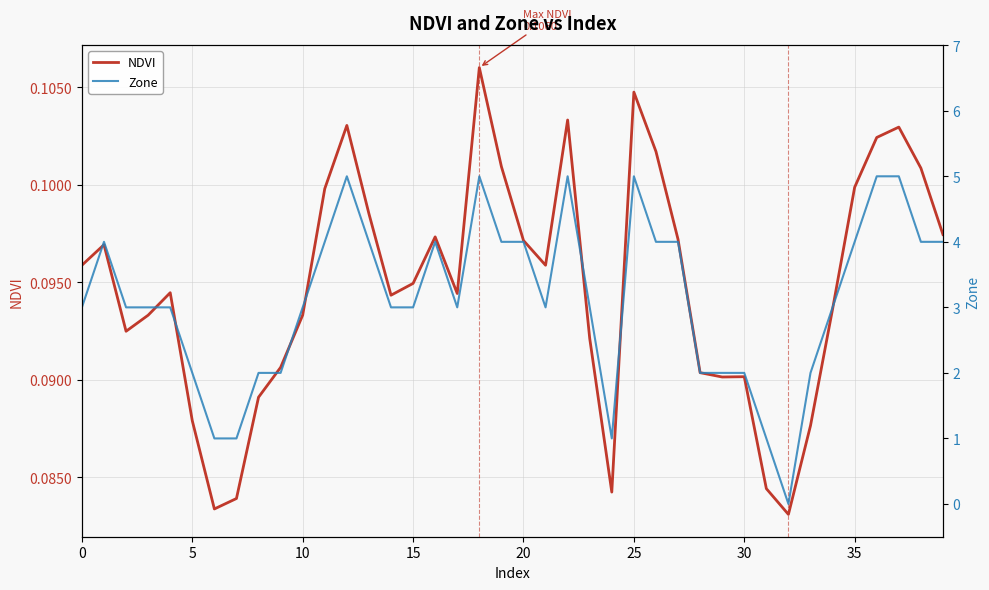

Which series changed the most between 10 and 18?

Zone